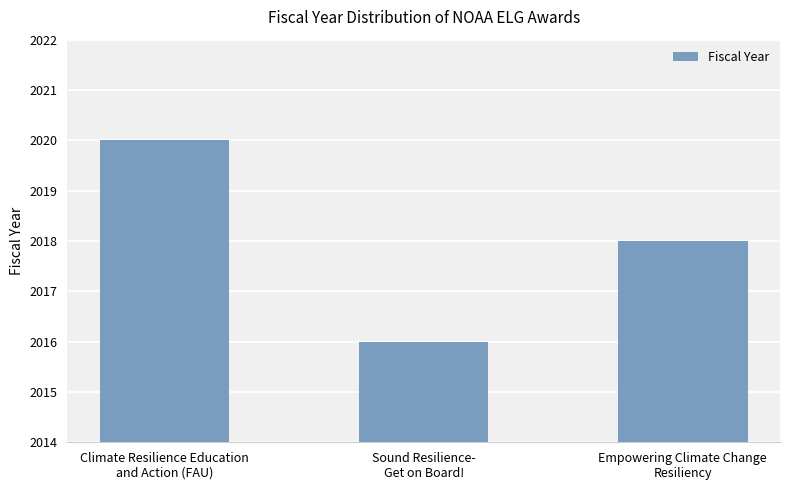

At which label is the value closest to 2018?

Empowering Climate Change
Resiliency